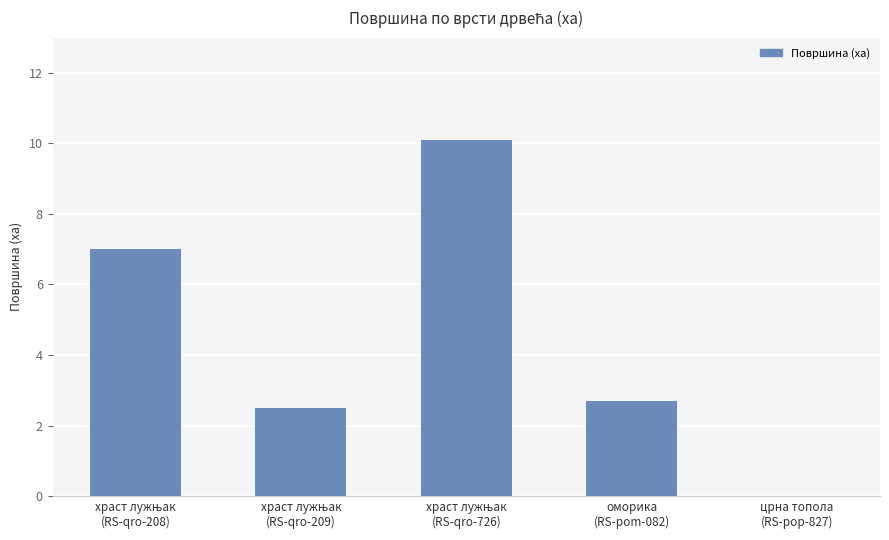

Are the bars horizontal?

No